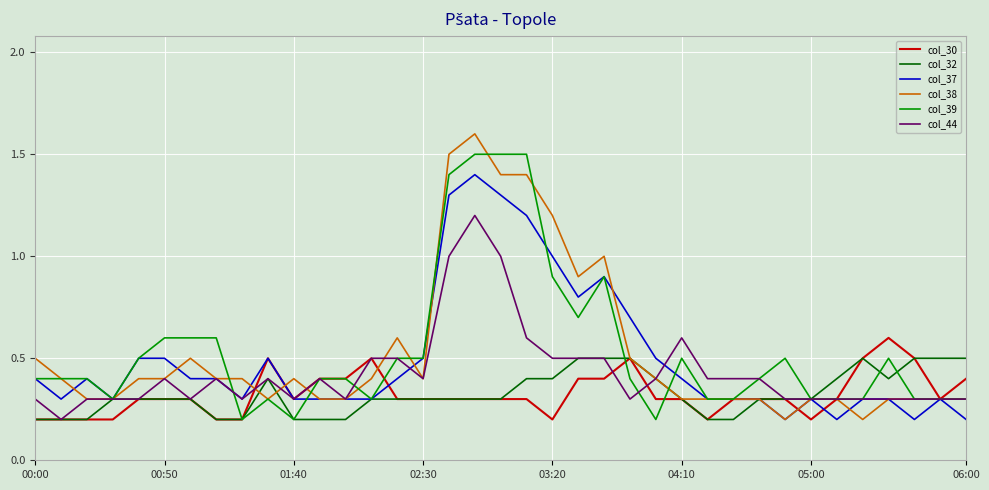

Rank the series by their maximum value, from highest to lowest.

col_38, col_39, col_37, col_44, col_30, col_32